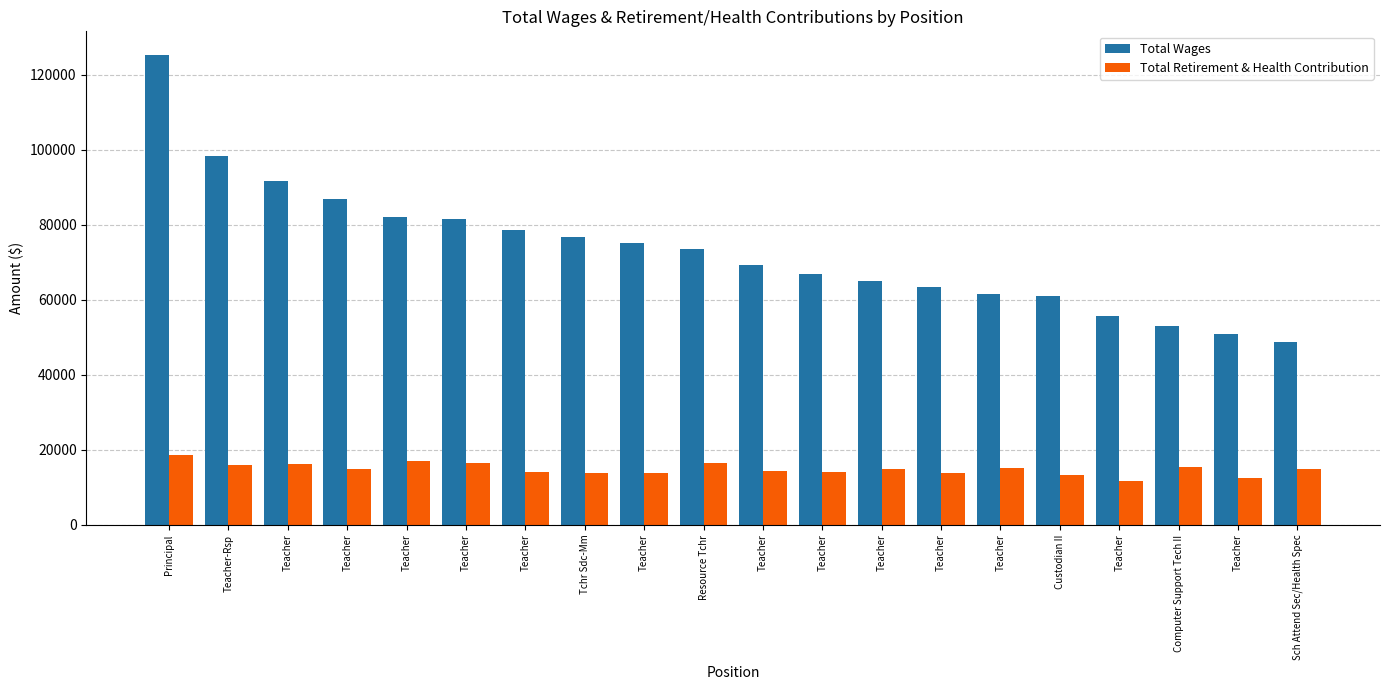

How many groups of bars are there?

20